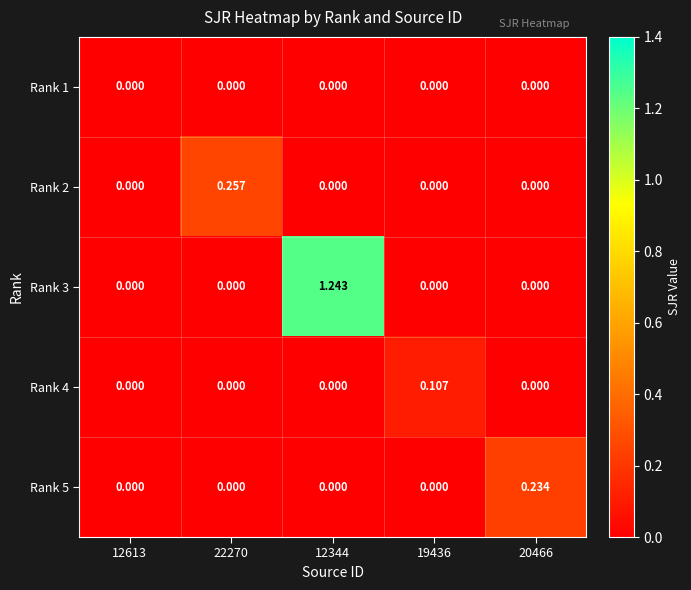

What is the spread (max minus min) of values at 12344?

1.2